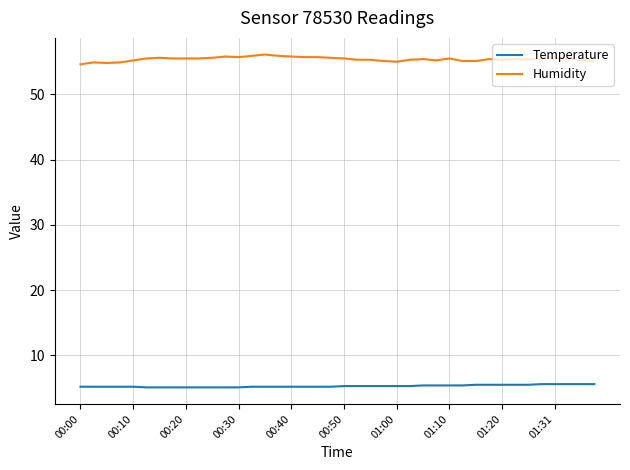

Which series has the largest total across all categories?

Humidity